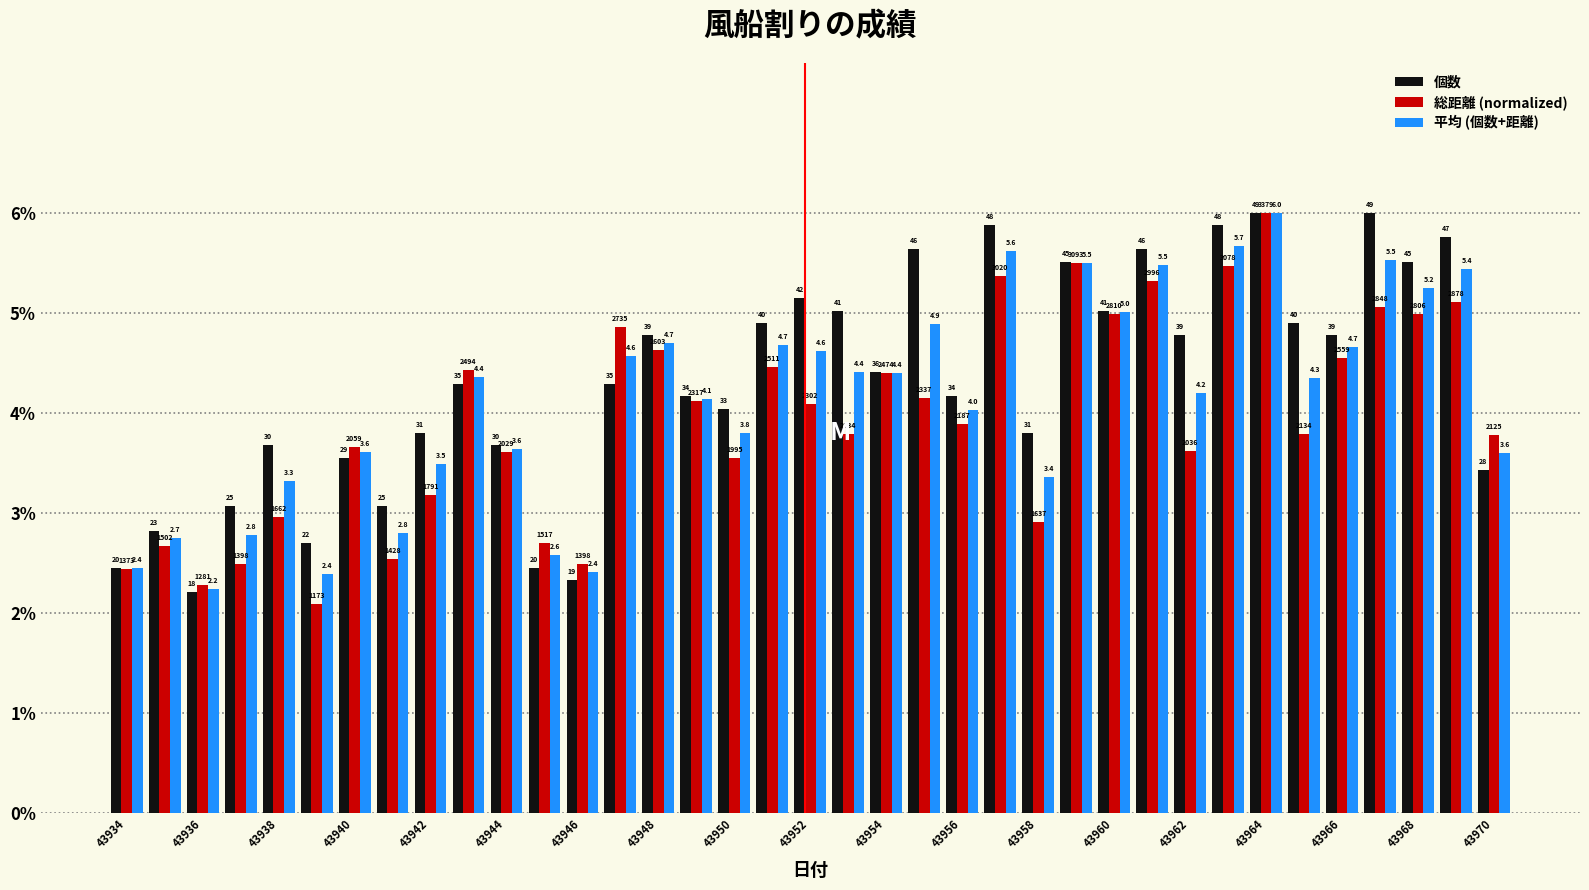

How many bars are there in each group?

3